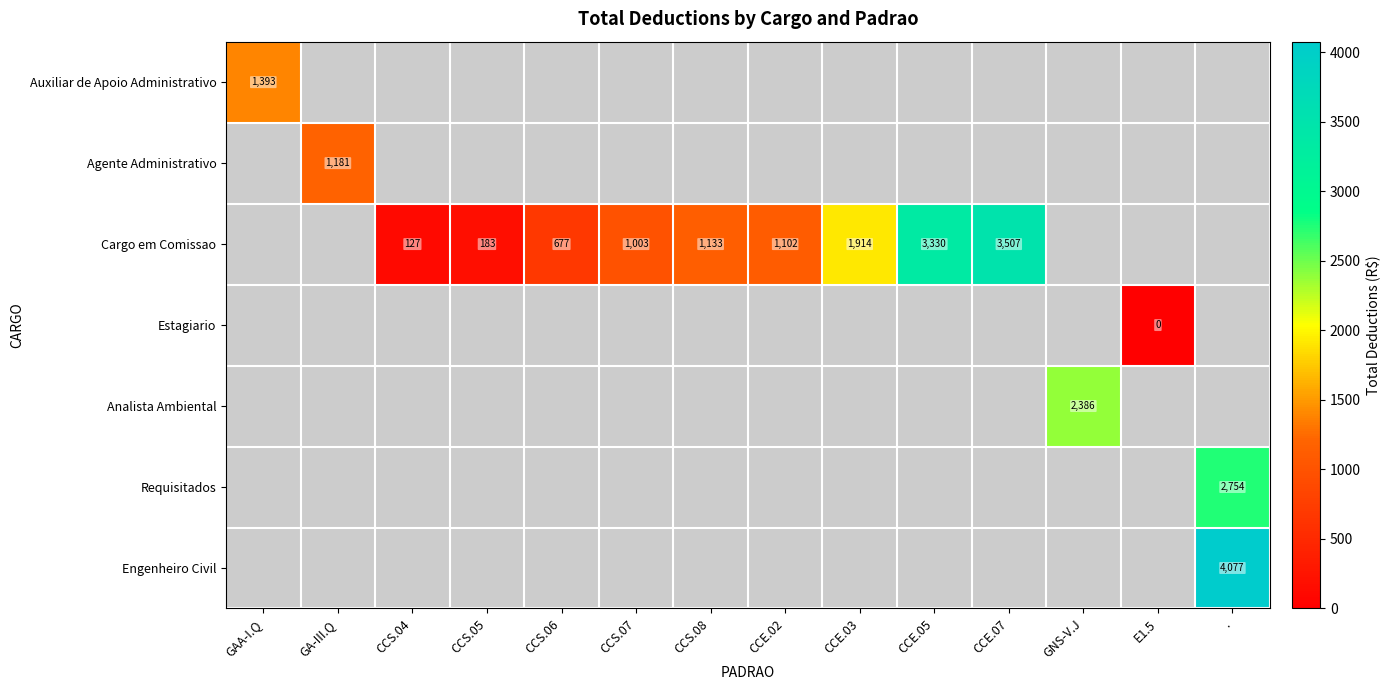

What is the difference between the Cargo em Comissao values at CCS.06 and CCE.03?

1237